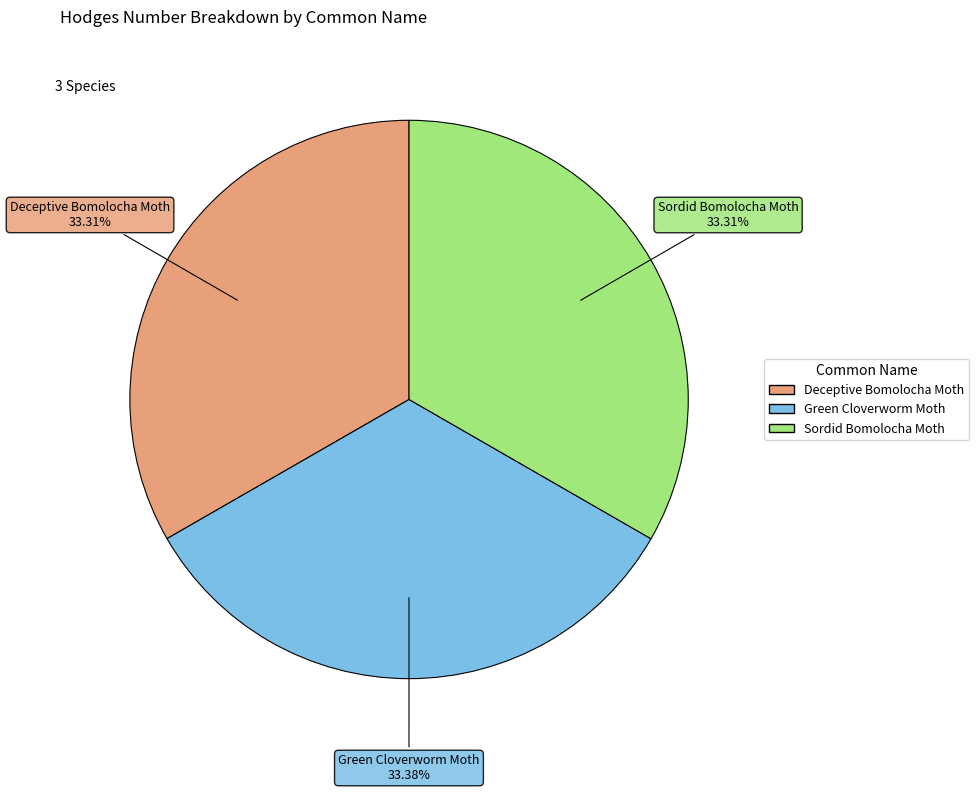

Does any single category account for the majority?

No